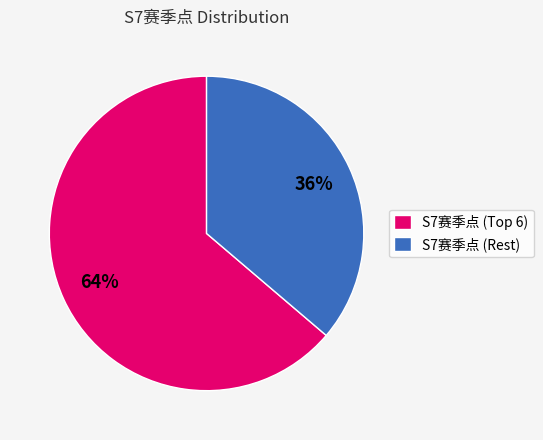

Rank the categories by value from highest to lowest.

S7赛季点 (Top 6), S7赛季点 (Rest)